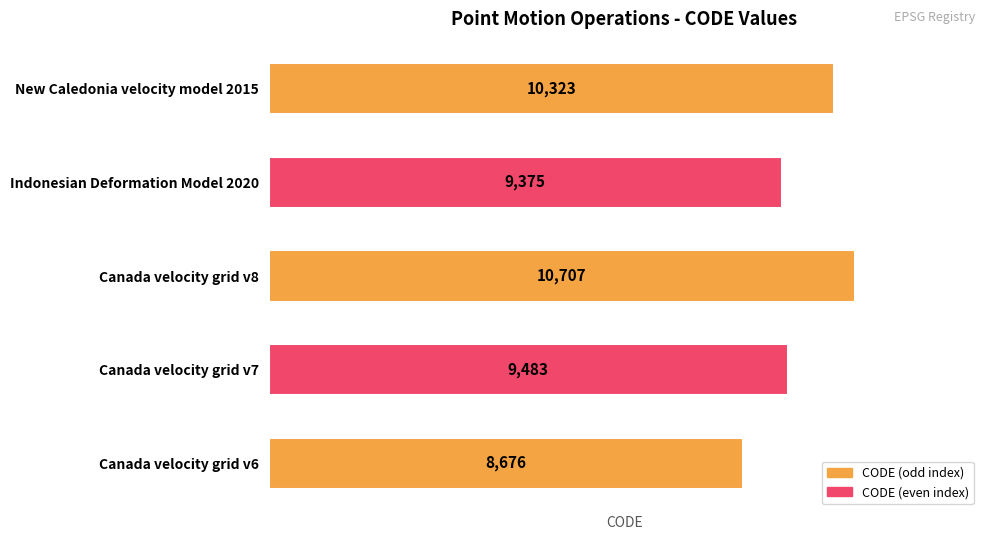

What is the sum of all values?

48564